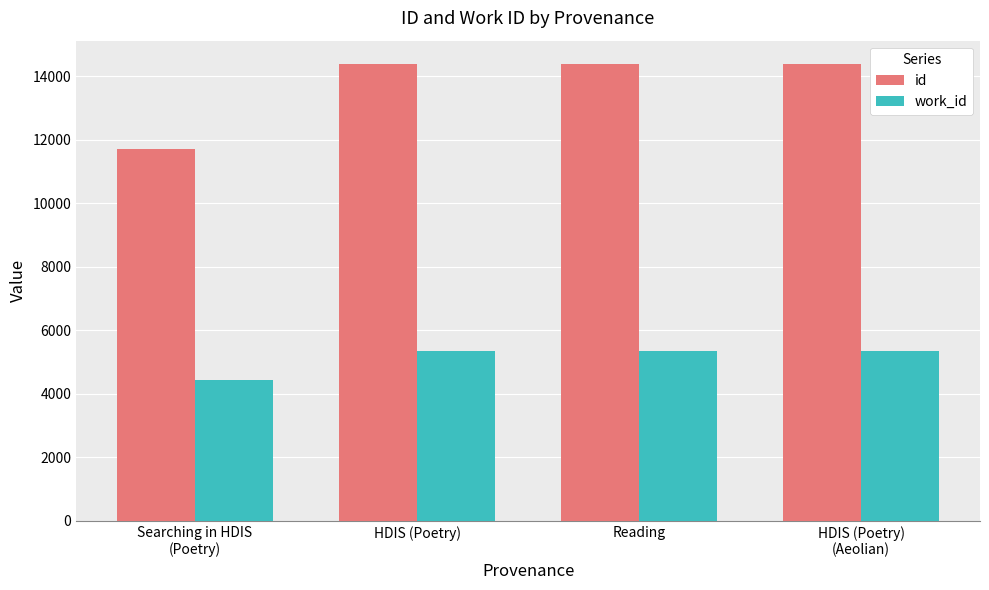

At how many categories does at least one series exceed 9250?

4